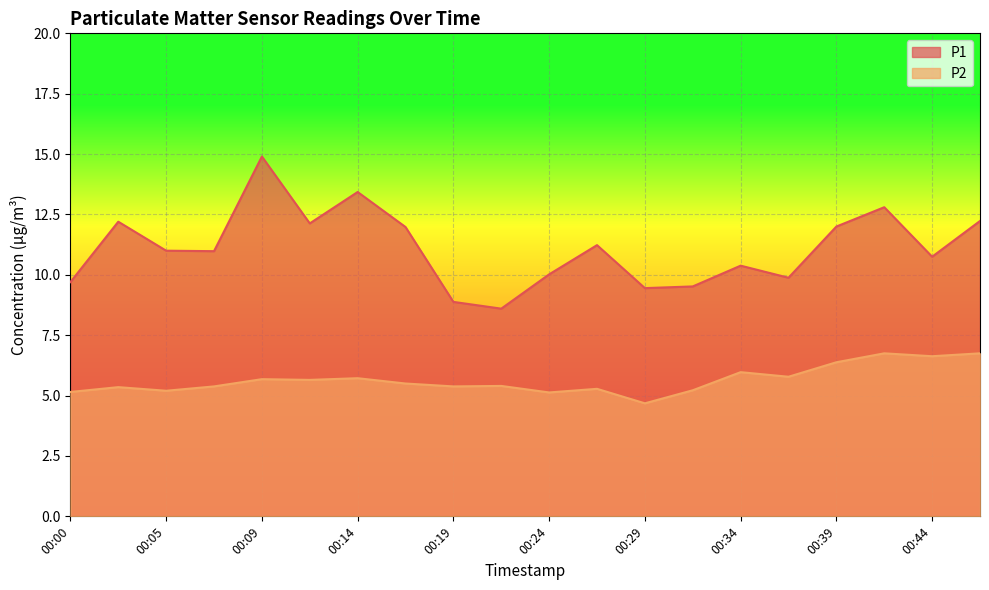

Where is P1 nearest to the value 11?

00:05